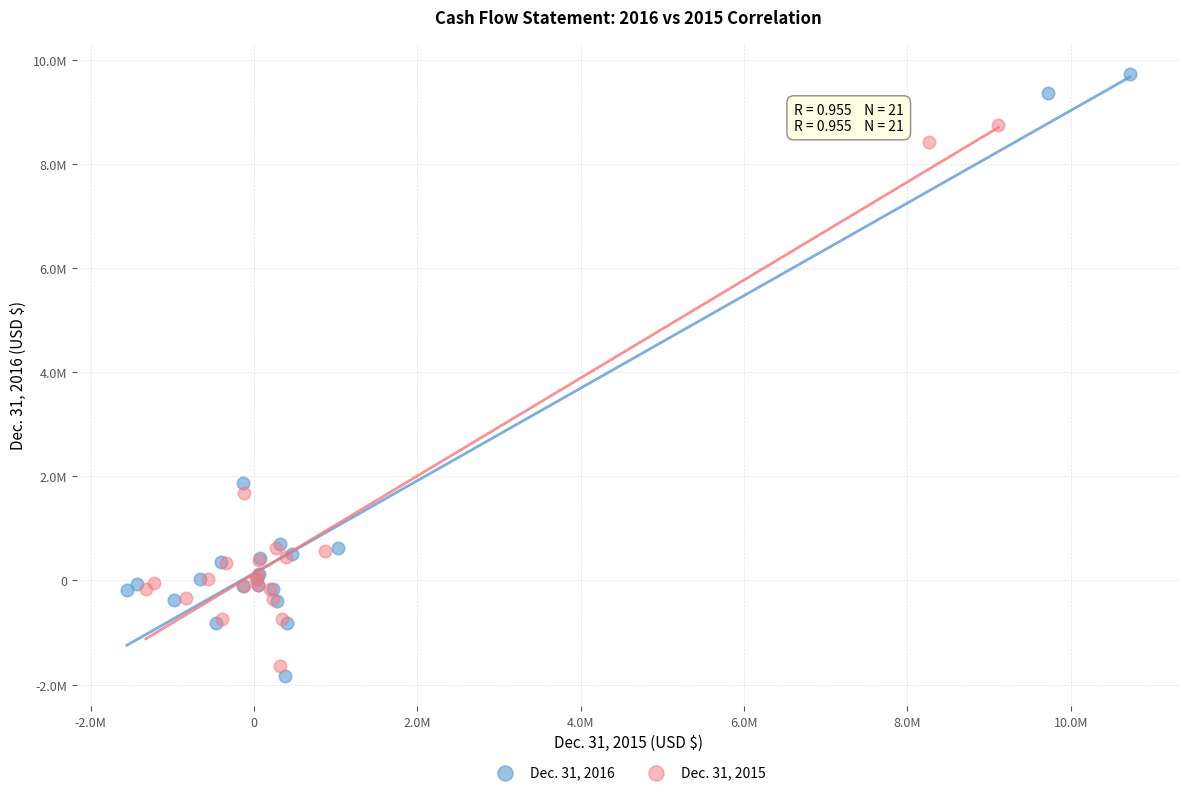

What are all the series names shown in the legend?

Dec. 31, 2016, Dec. 31, 2015